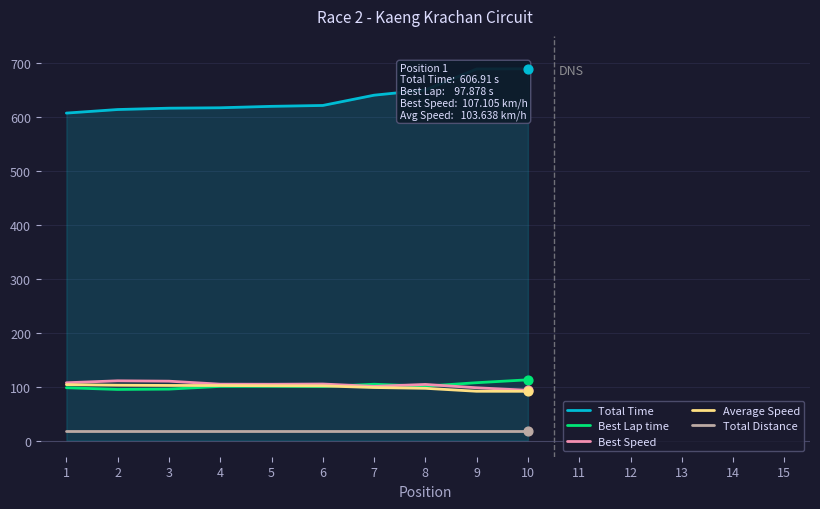

At which category is the sum across all series the highest?

10